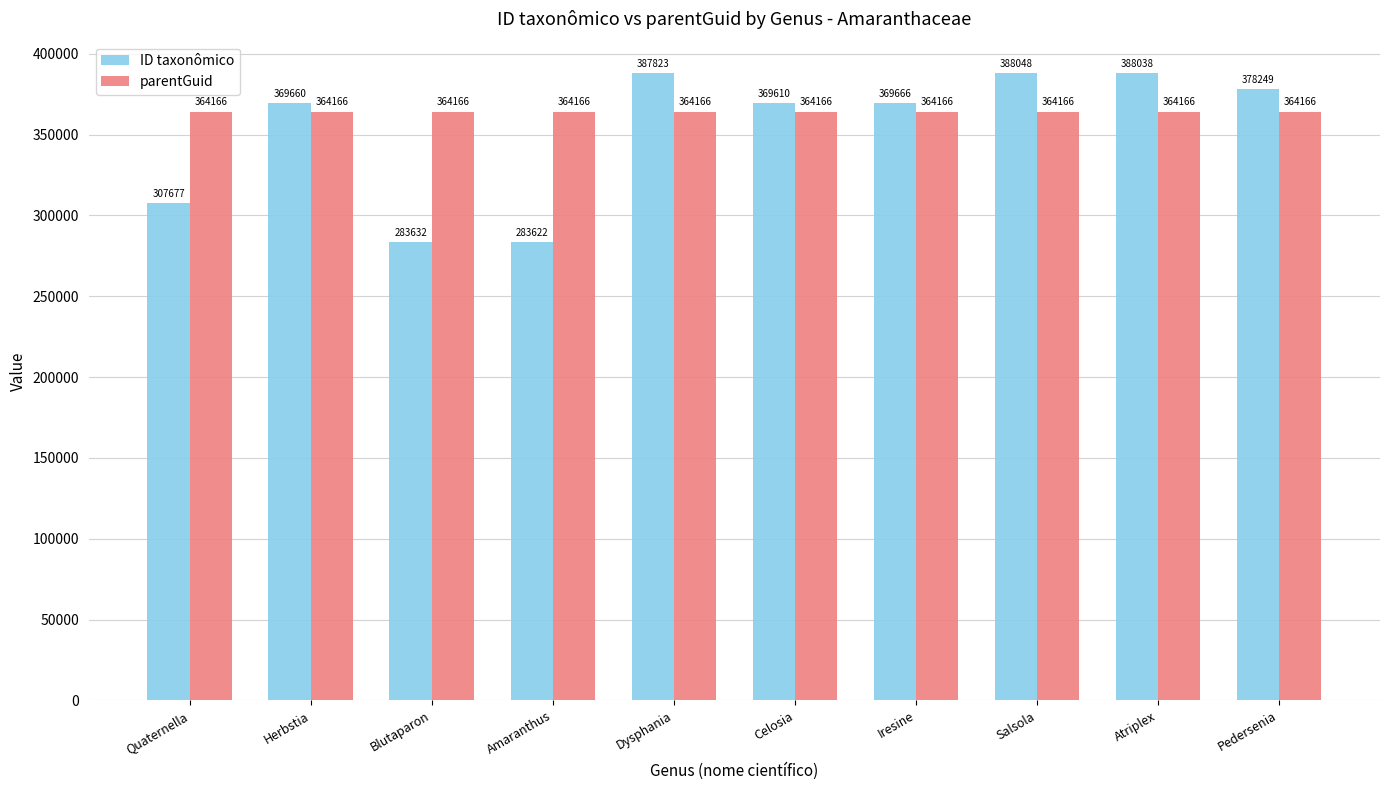

What is the difference between the highest and lowest values at Atriplex?

23872